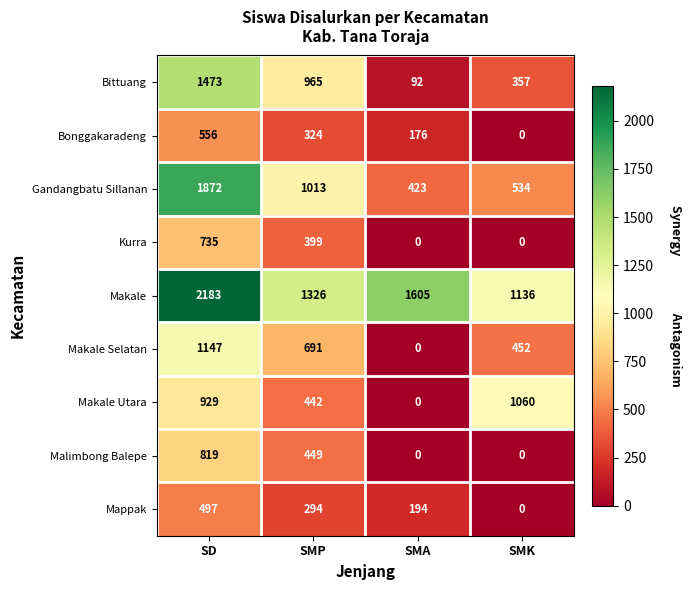

True or false: Kurra has a value of 127 at SMP.

False